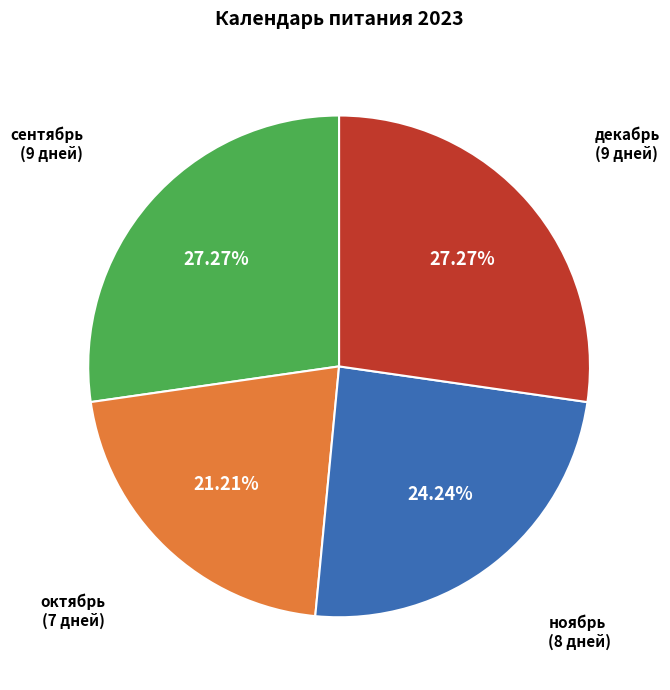

Does any single category account for the majority?

No